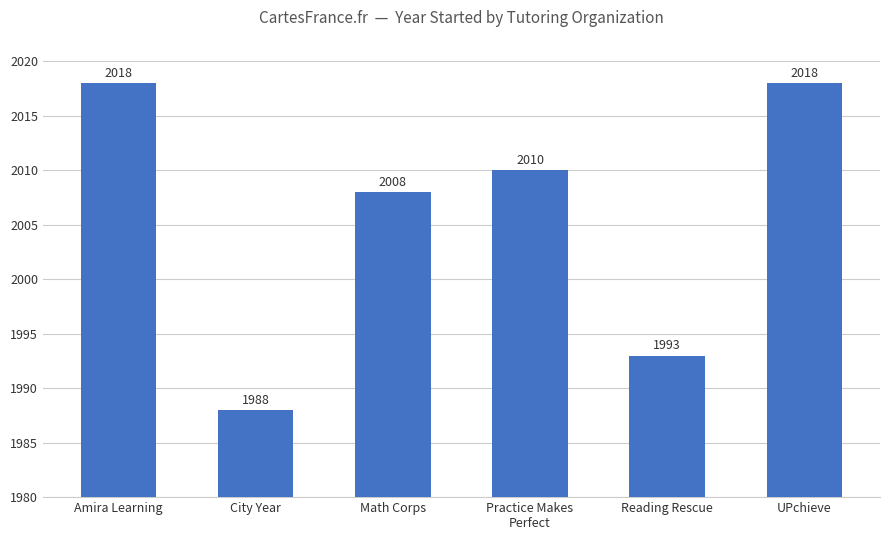

What is the sum of all values?

12035